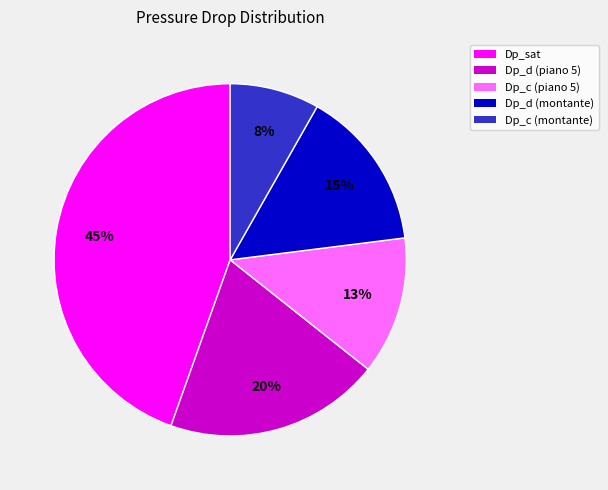

Do Dp_c (piano 5) and Dp_c (montante) together represent more than half of the pie?

No